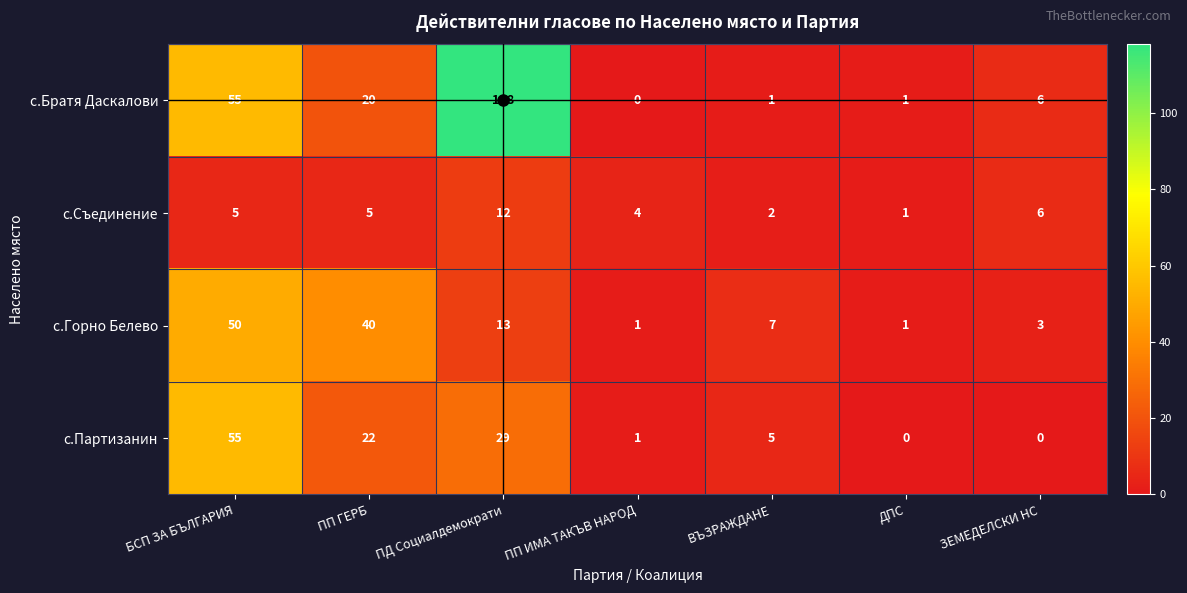

What is the difference between the с.Партизанин values at БСП ЗА БЪЛГАРИЯ and ПД Социалдемократи?

26